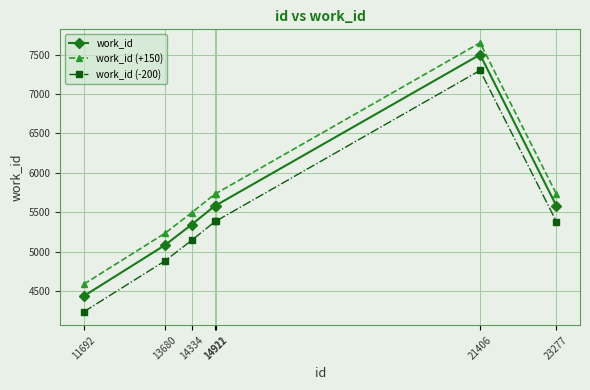

At which label does work_id reach its peak?

21406